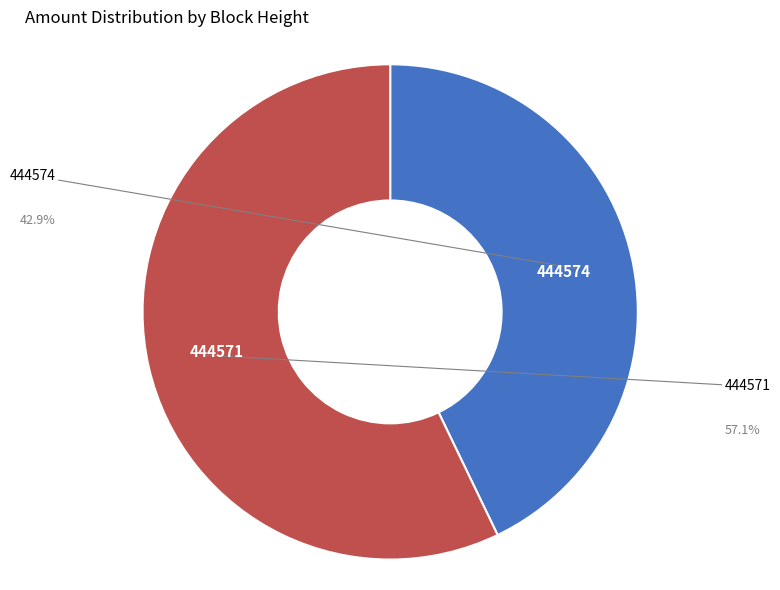

How many slices are in this pie chart?

2